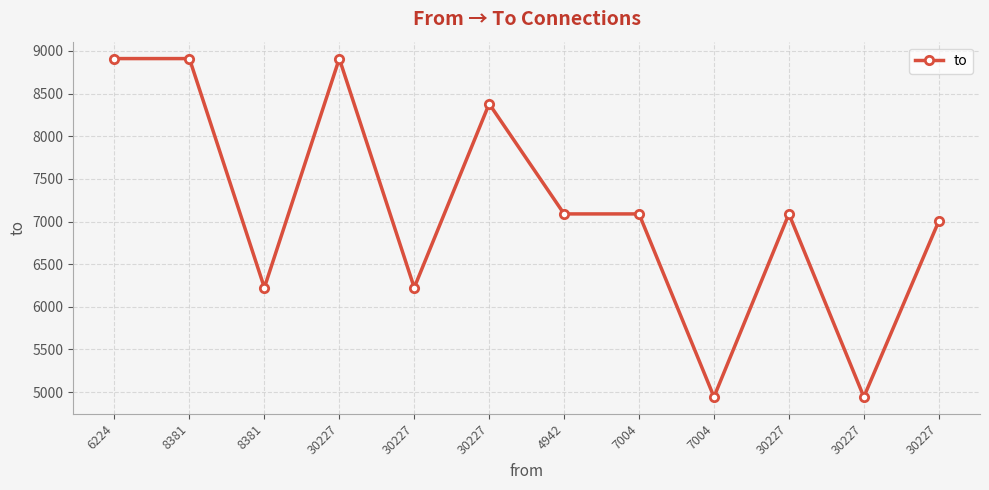

How many values are between 6224 and 8911?

10